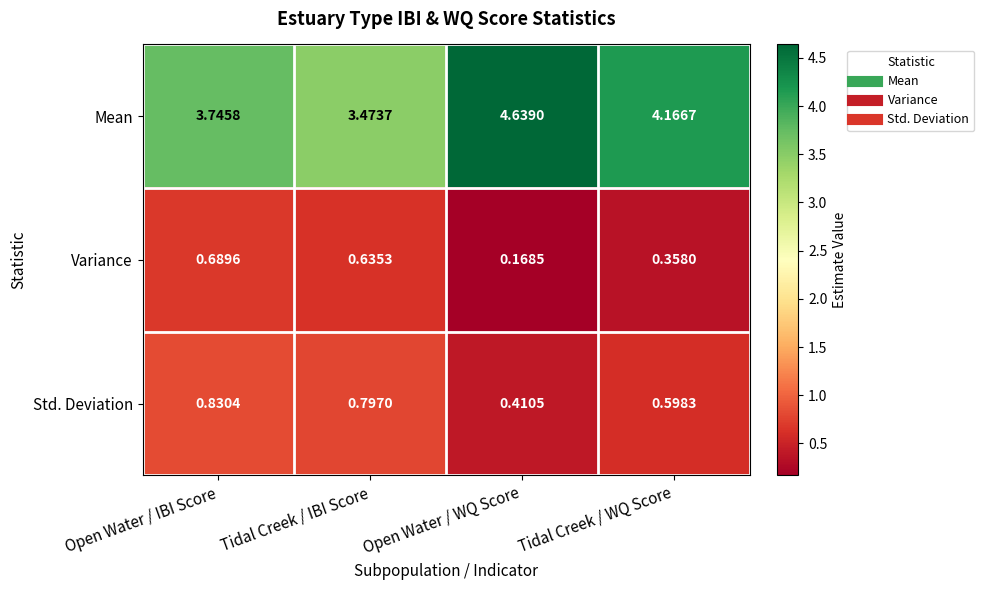

At which label does Variance reach its peak?

Open Water / IBI Score